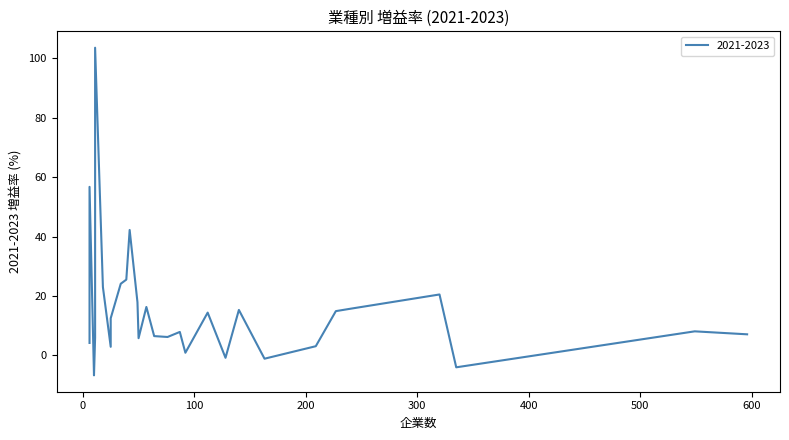

How many interior local valleys (lower than both neighbors) does the data have?

7